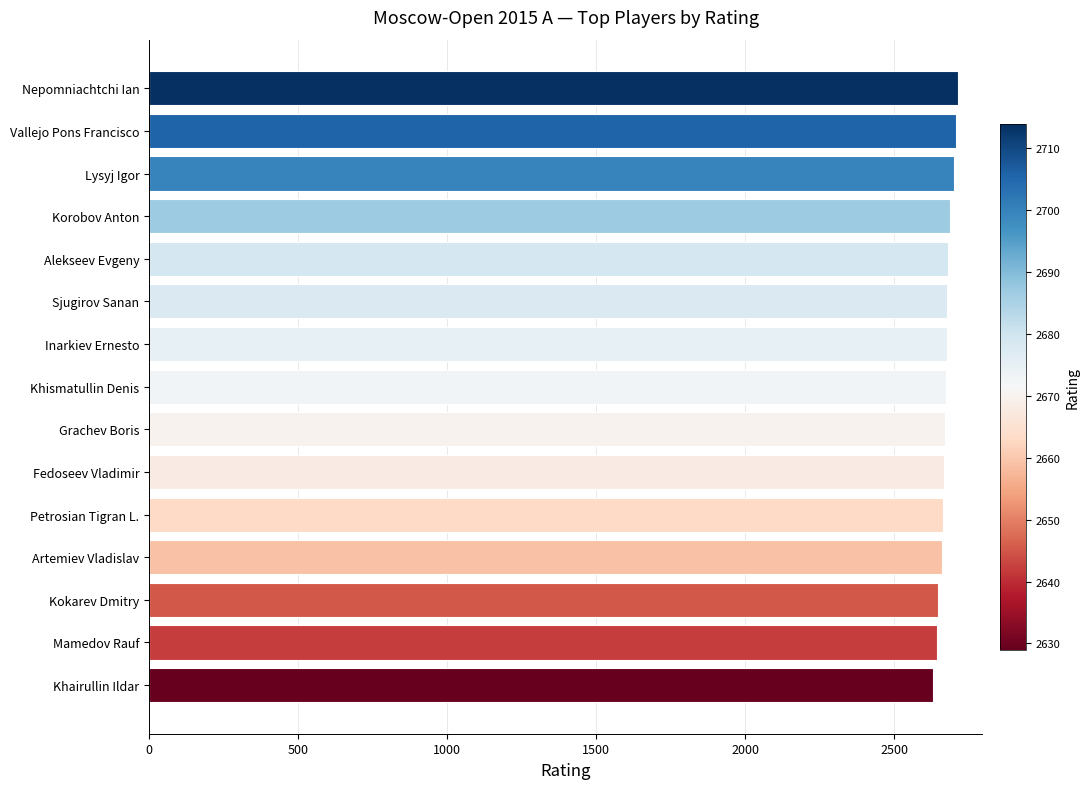

What is the difference between the second highest and second lowest values?

64